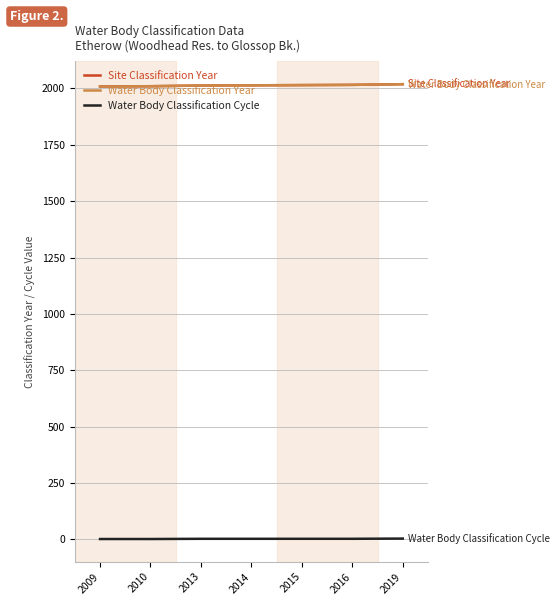

Which series has the widest spread of values?

Site Classification Year